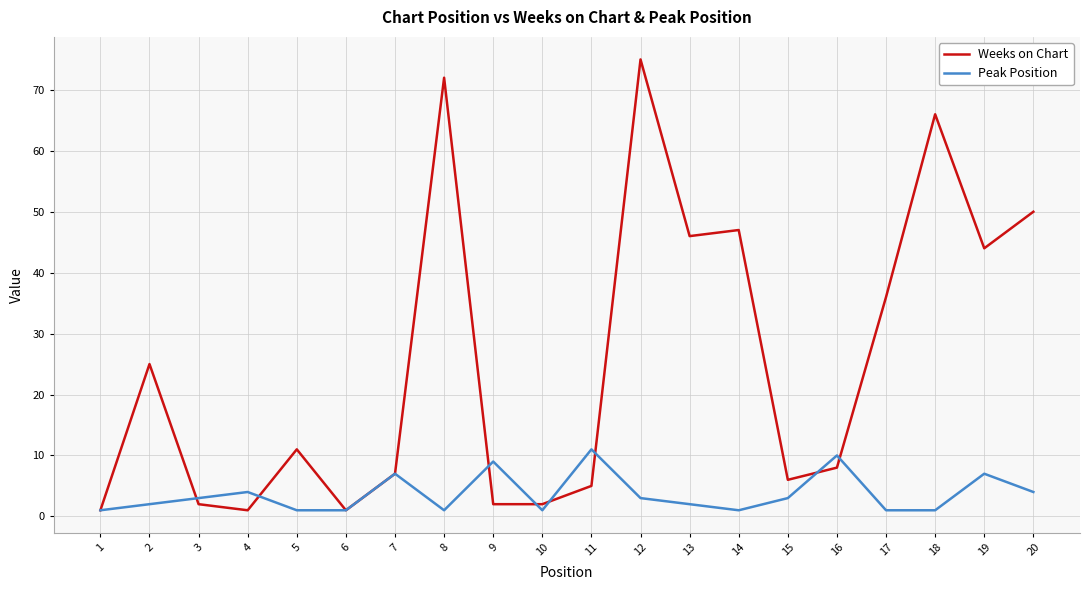

Which category has the highest value in the Weeks on Chart series?

12